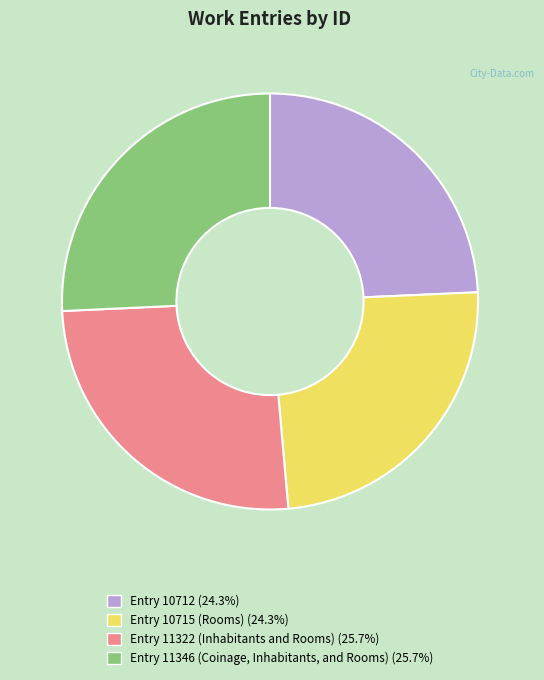

What is the ratio of the value at Entry 11322 (Inhabitants and Rooms) to the value at Entry 10712?

1.1